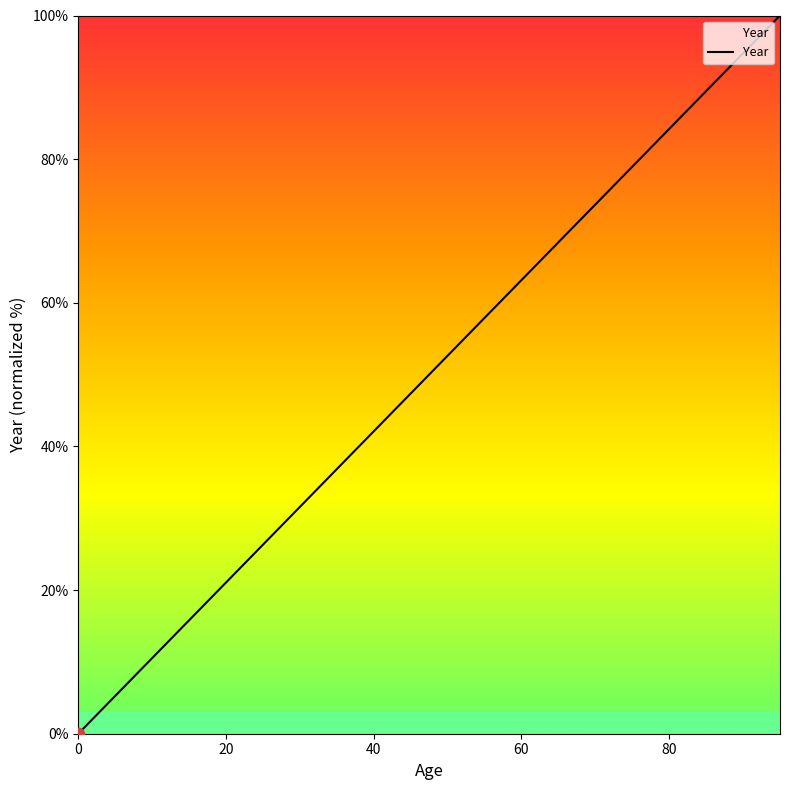

What is the maximum value shown in the chart?

100.0